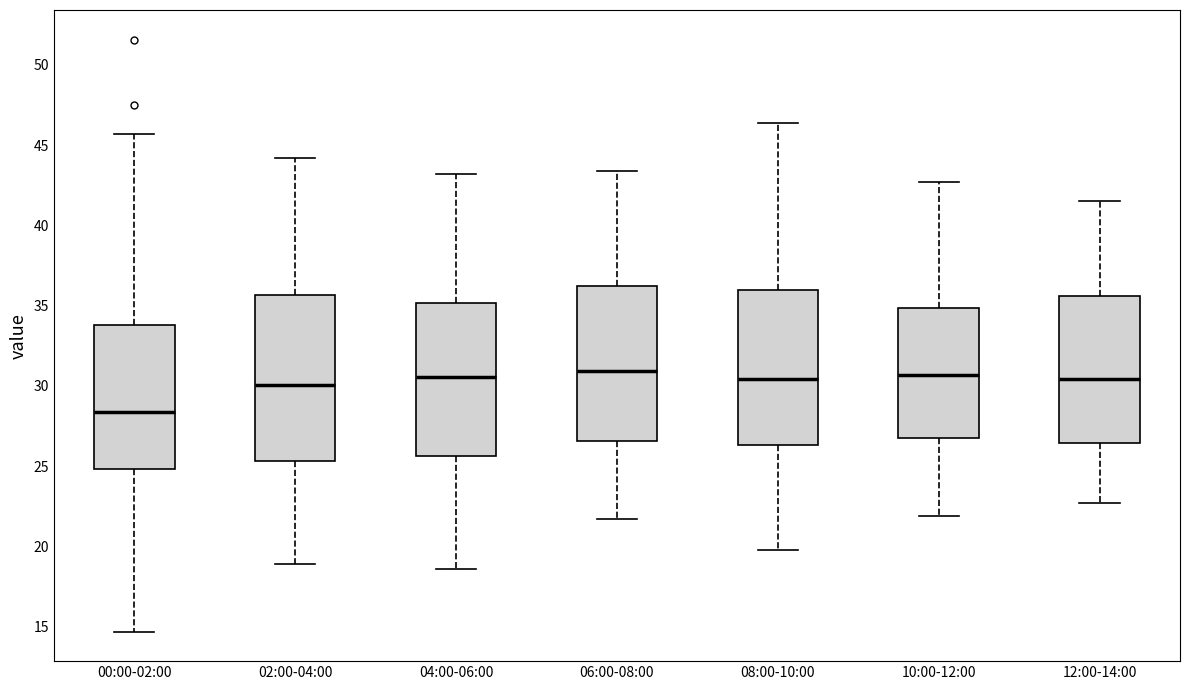

Comparing the boxes themselves (not the whiskers), which one is the tallest?

02:00-04:00